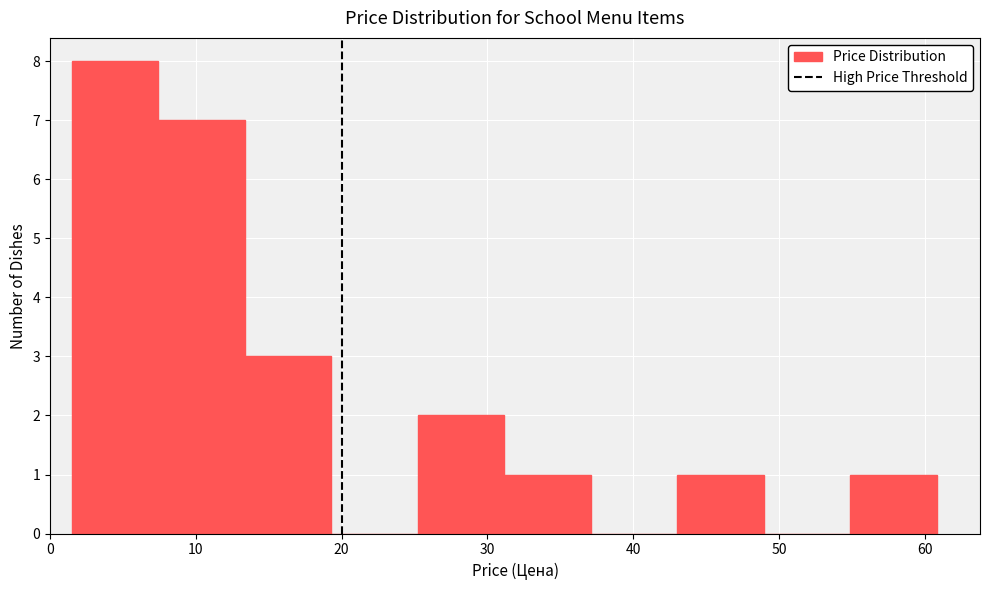

What is the height of the bar covering 25 to 31 on the x-axis? Neither the bar edges nor the heights are printed on the chart, so give them approximately, as read against the axes.

2